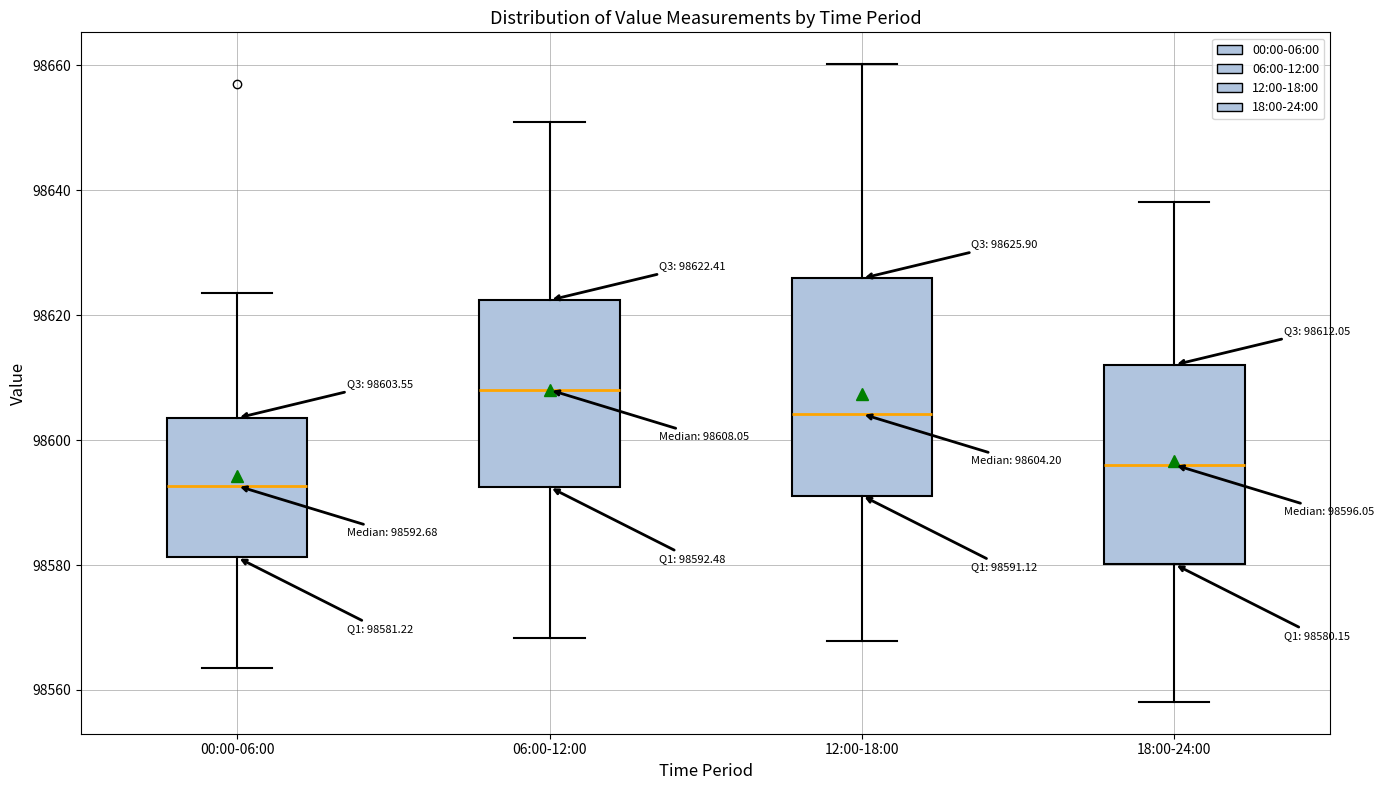

Which box has the highest median line?

06:00-12:00